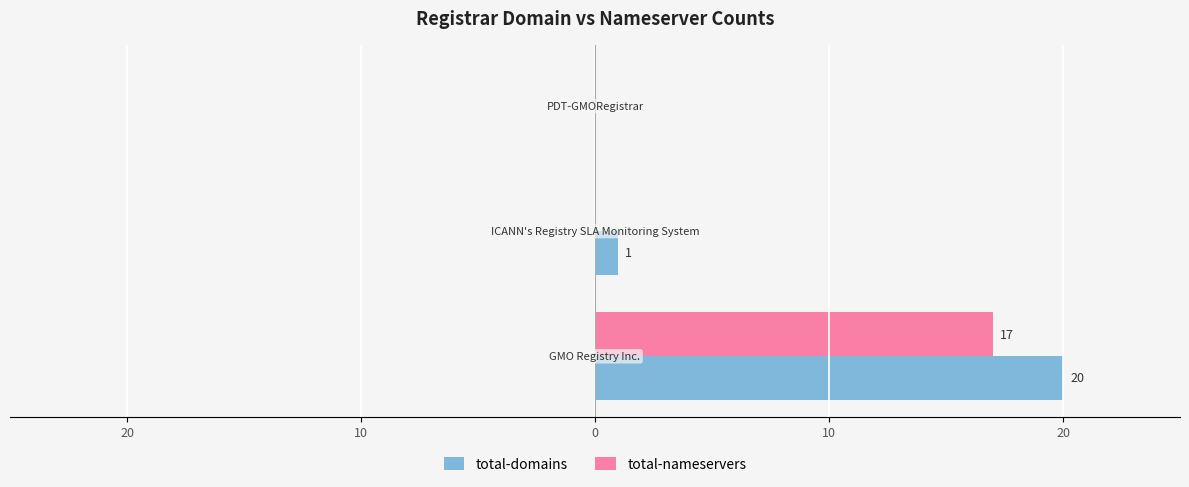

At how many categories does at least one series exceed 8?

1